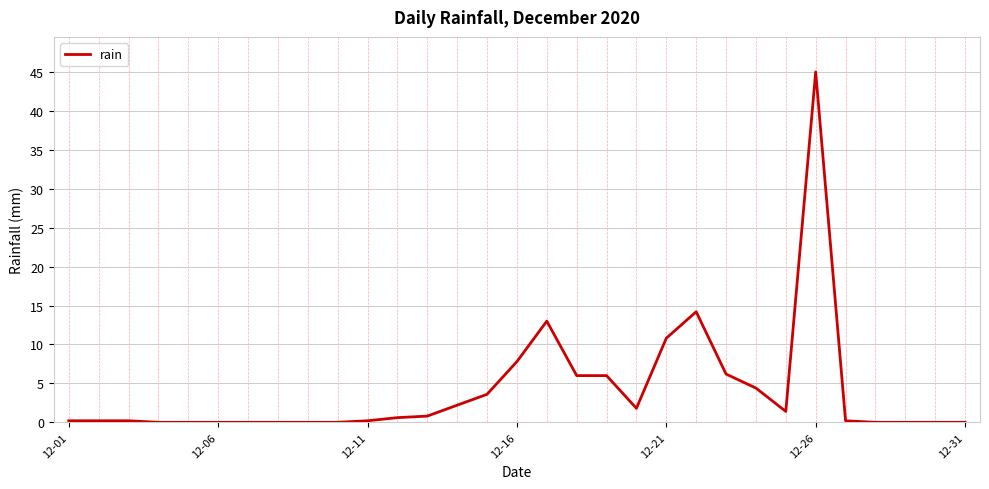

What is the difference between the maximum and minimum values?

45.0